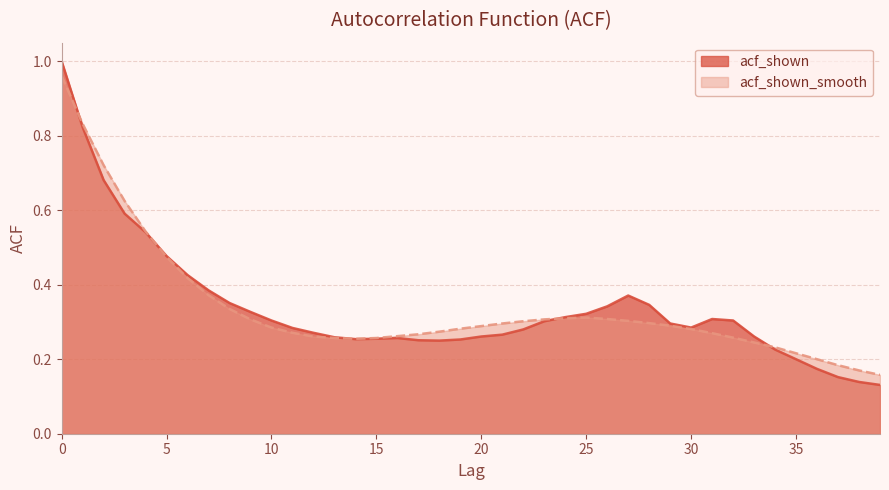

How many categories are shown in the chart?

40